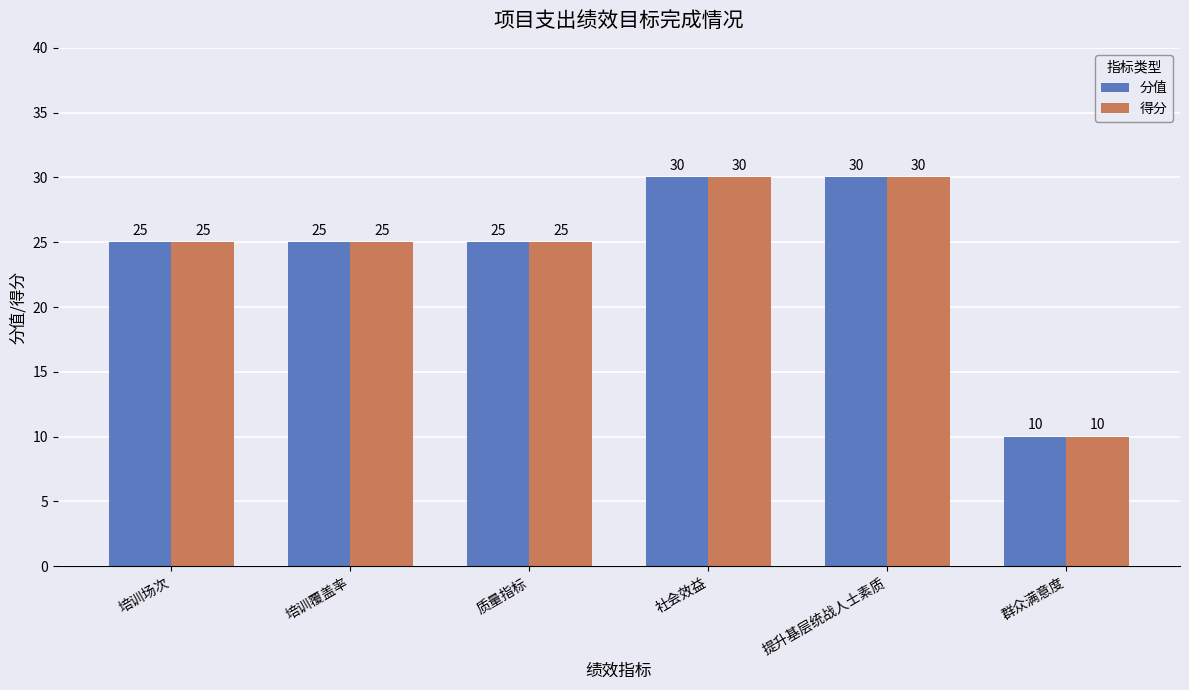

What is the label of the 1st bar from the left?

培训场次